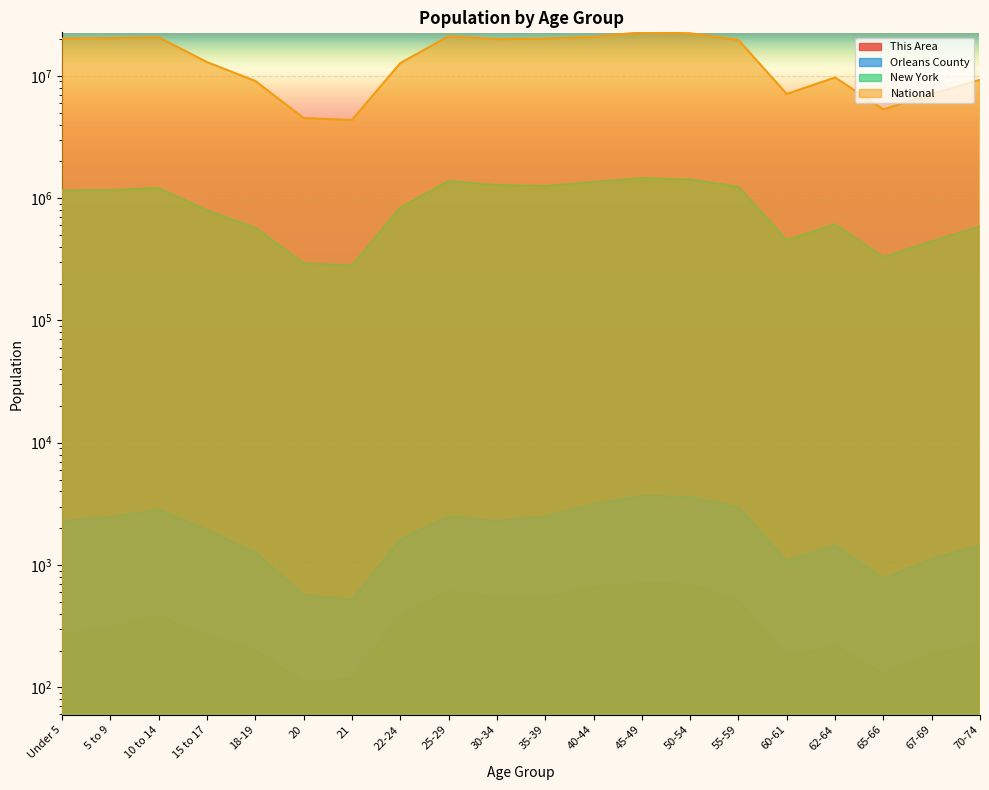

What is the label of the 3rd point from the left?

10 to 14